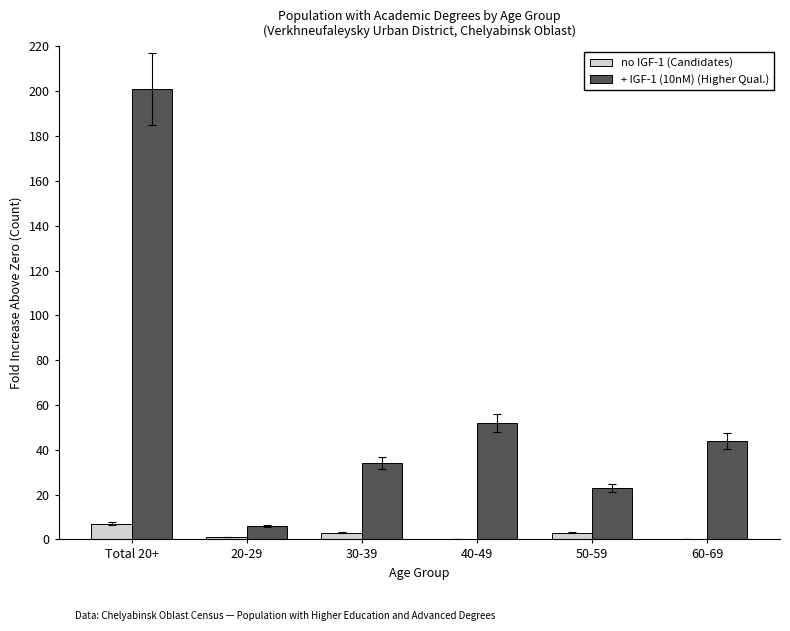

Is the value of + IGF-1 (10nM) (Higher Qual.) at 60-69 greater than the value of no IGF-1 (Candidates) at 40-49?

Yes